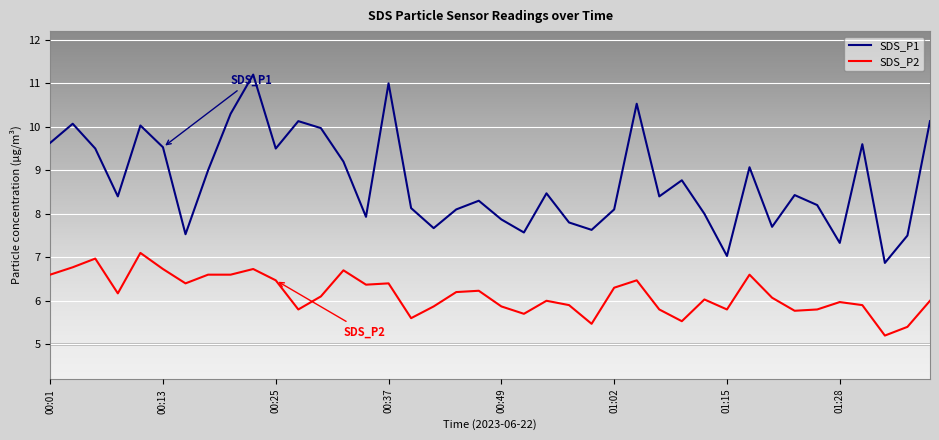

Is this an area chart (filled region under the line)?

No